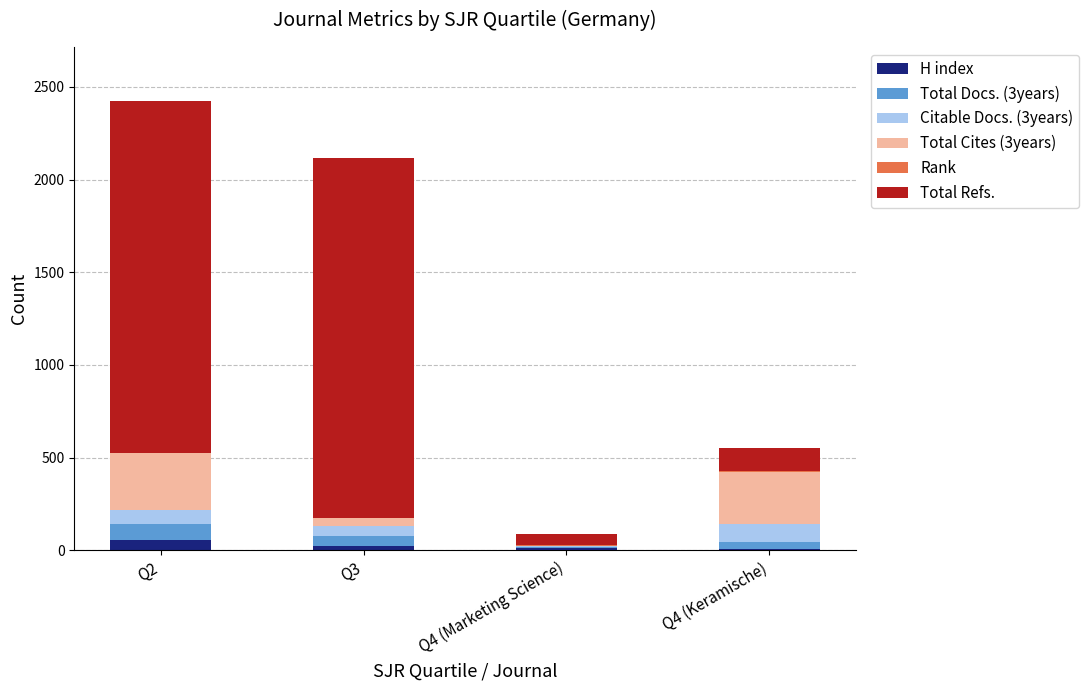

What is the maximum value for H index?

57